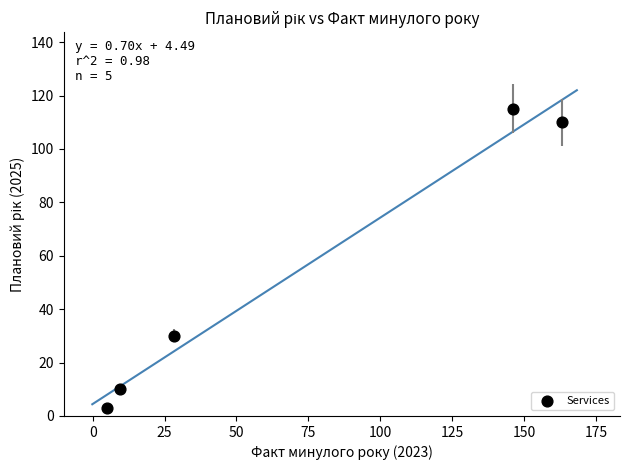

What is the average Y value?

54